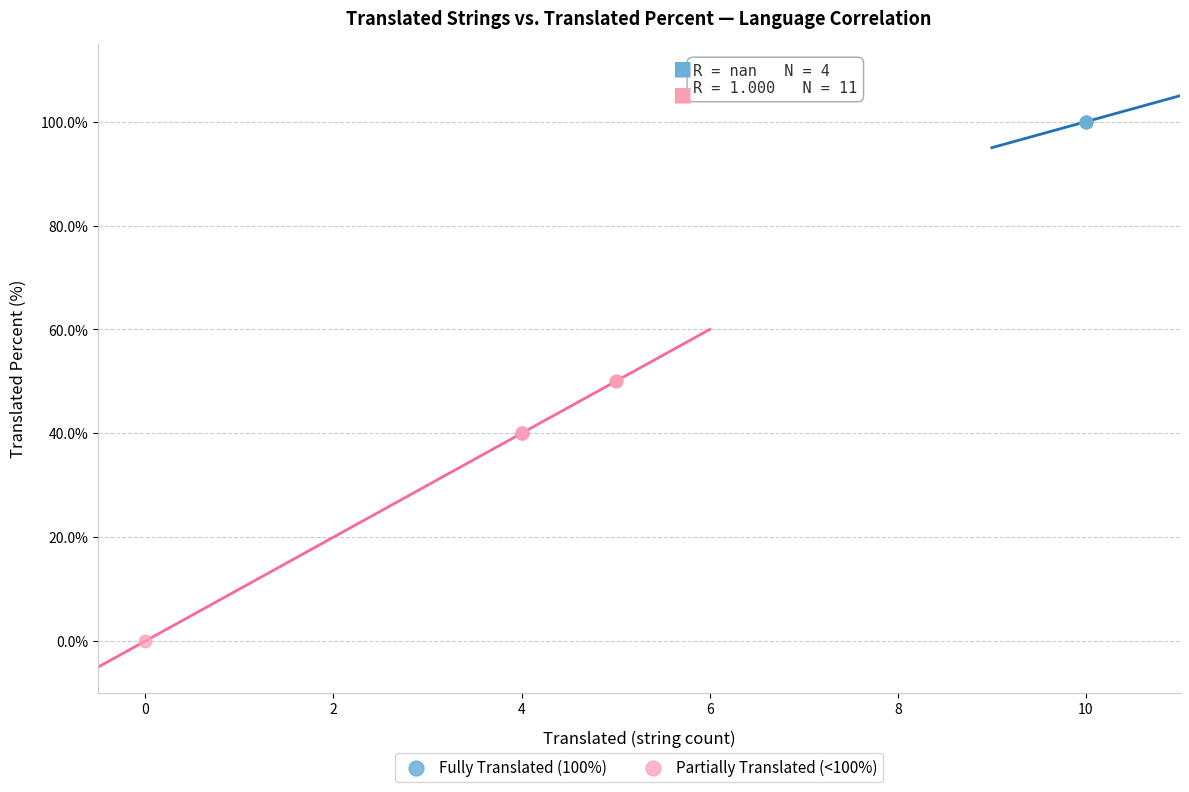

Which series reaches the minimum Y coordinate?

Partially Translated (<100%)